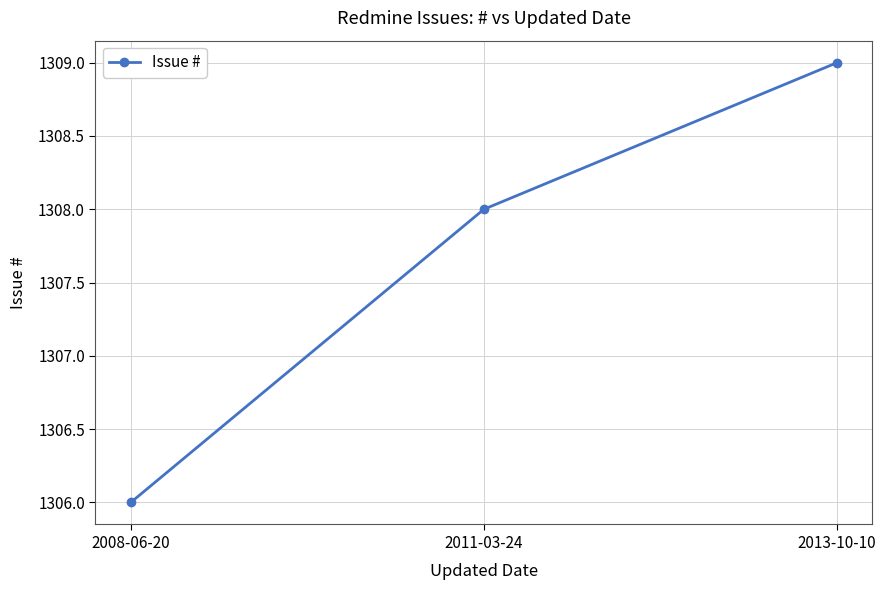

What is the label of the 3rd point from the right?

2008-06-20